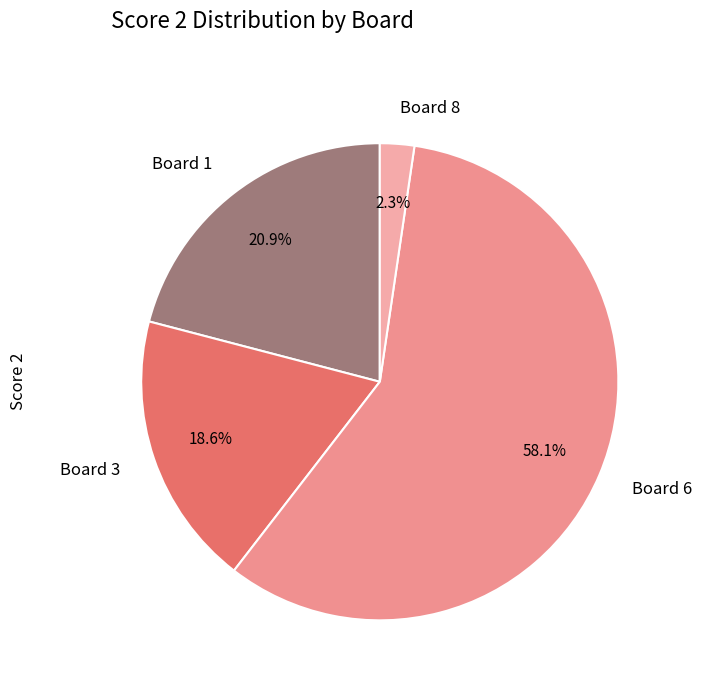

Rank the categories by value from highest to lowest.

Board 6, Board 1, Board 3, Board 8